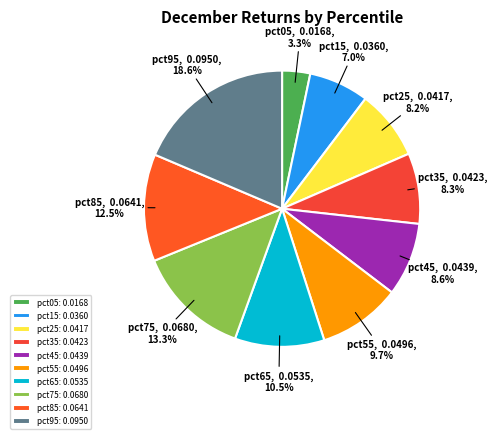

To the nearest percent, what is the combined percentage of pct95 and pct15?

26%